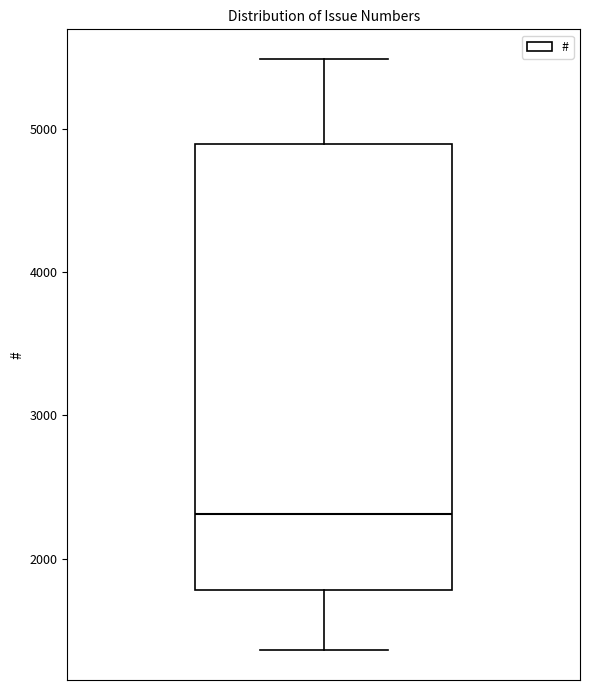

Transcribe this box plot: give where the median line is, the range the box spans, and where the two whiskers end, as read against the y-axis. The values are not printed on the chart, so give them approximately, as read against the axis.

median 2300, box 1800 to 4900, whiskers 1400 to 5500